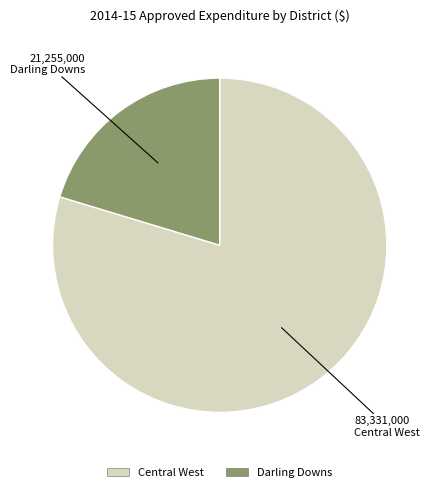

Is there any slice that represents more than half of the pie?

Yes